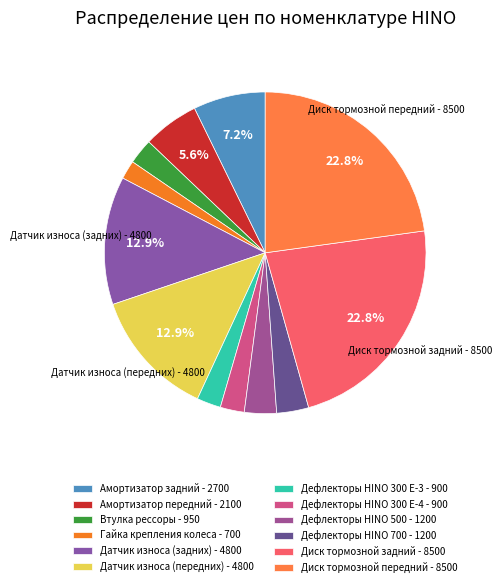

To the nearest percent, what is the difference between the largest and smallest slice percentages?

21%